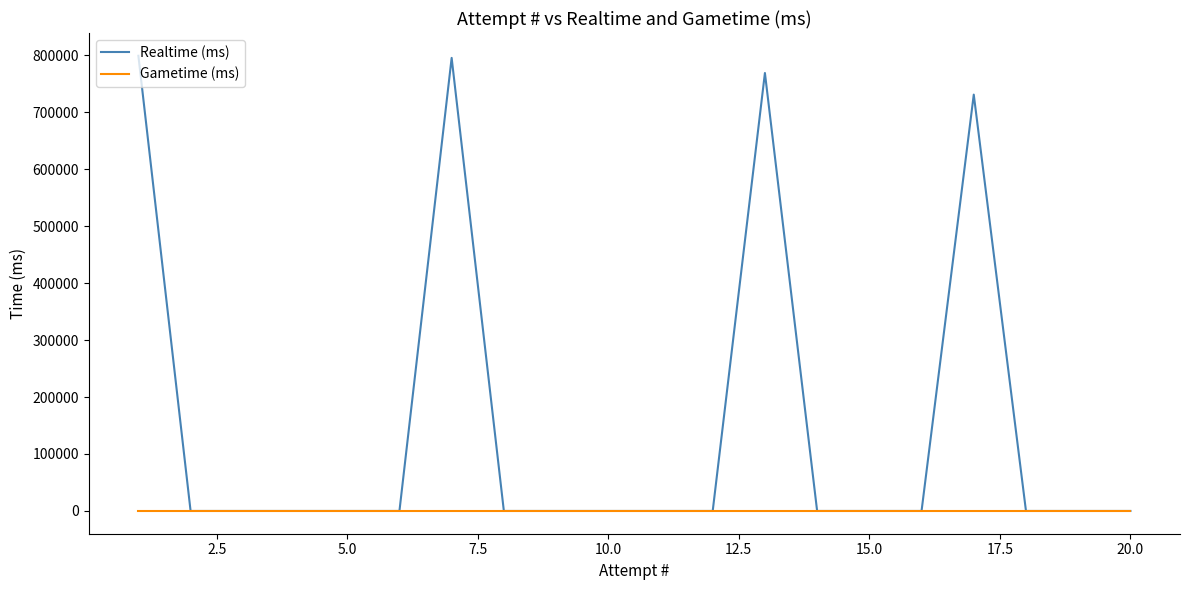

True or false: Realtime (ms) and Gametime (ms) cross at least once.

False